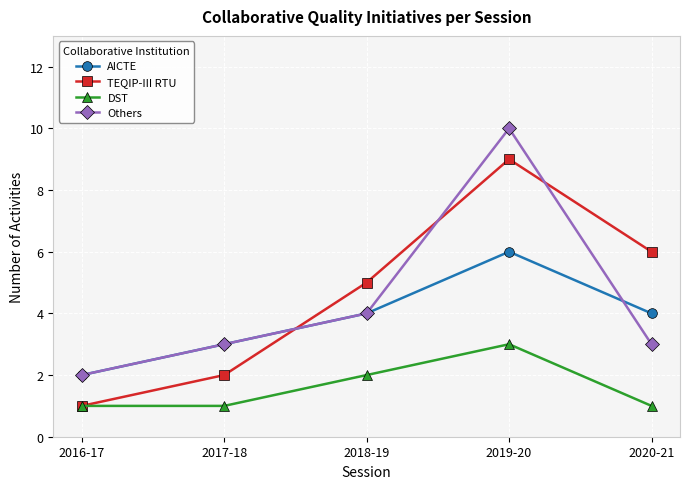

What is the value of the Others point at the 1st from the left?

2